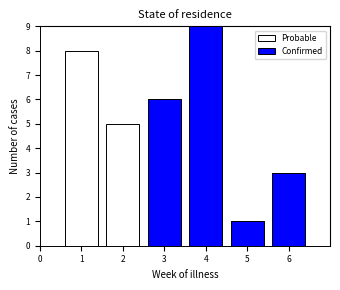

Reading left to right, transcribe the values for Confirmed.

0=0	1=0	2=0	3=6	4=9	5=1	6=3